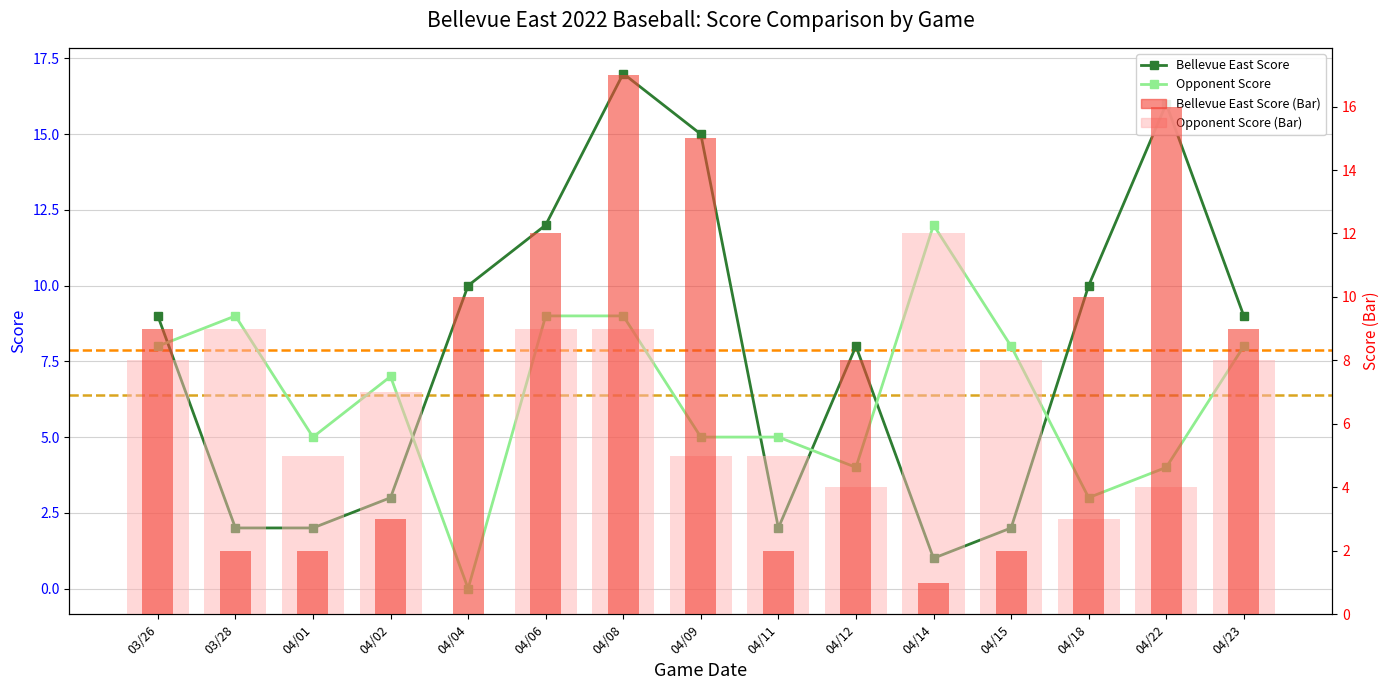

Reading left to right, what are all the values shown in this chart?

Bellevue East Score: 9	2	2	3	10	12	17	15	2	8	1	2	10	16	9
Opponent Score: 8	9	5	7	0	9	9	5	5	4	12	8	3	4	8
Opponent Score (Bar): 8	9	5	7	0	9	9	5	5	4	12	8	3	4	8
Bellevue East Score (Bar): 9	2	2	3	10	12	17	15	2	8	1	2	10	16	9